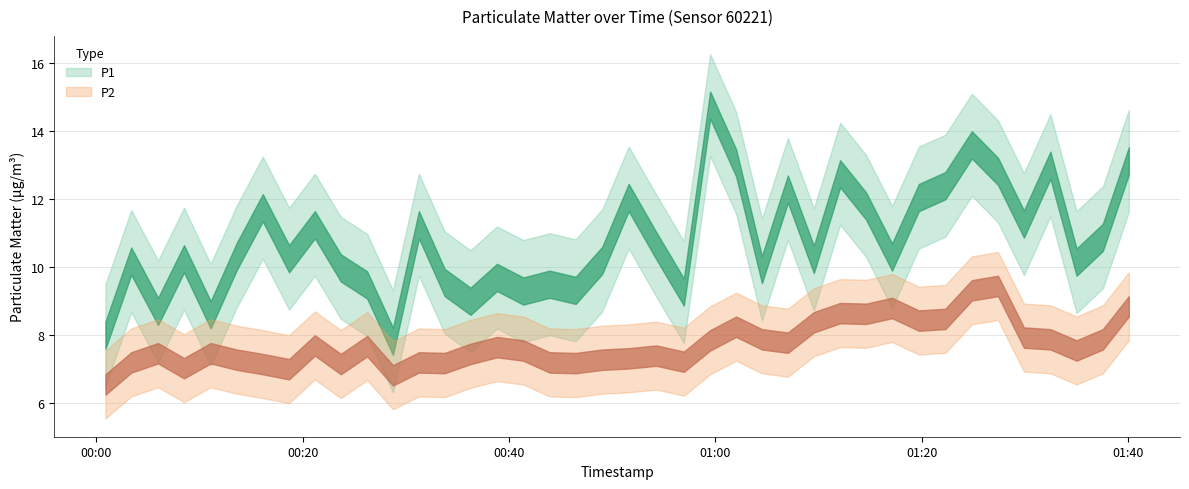

Is this an area chart (filled region under the line)?

No